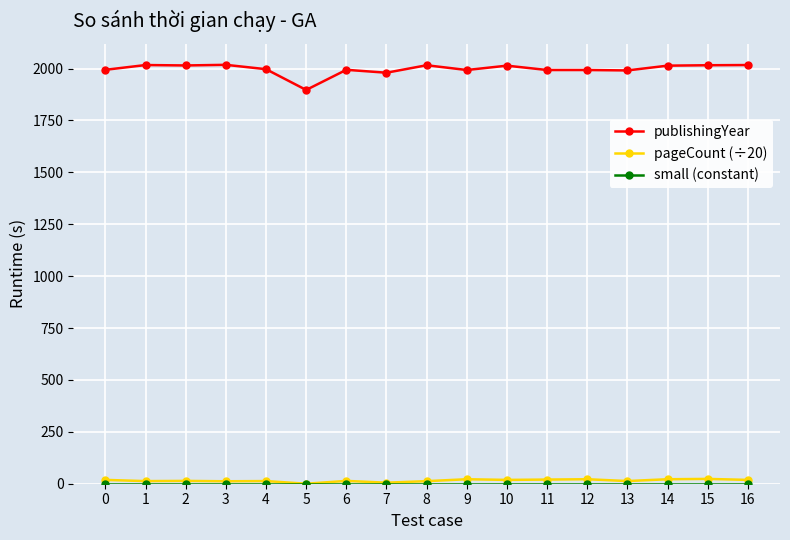

True or false: pageCount (÷20) has more than 2 interior local peaks.

True